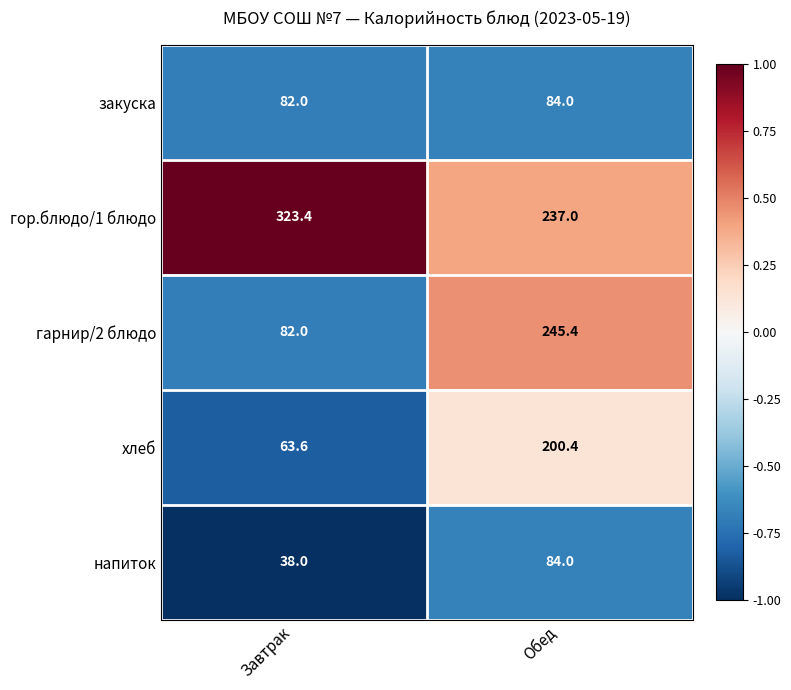

Where is гарнир/2 блюдо nearest to the value 163?

Завтрак